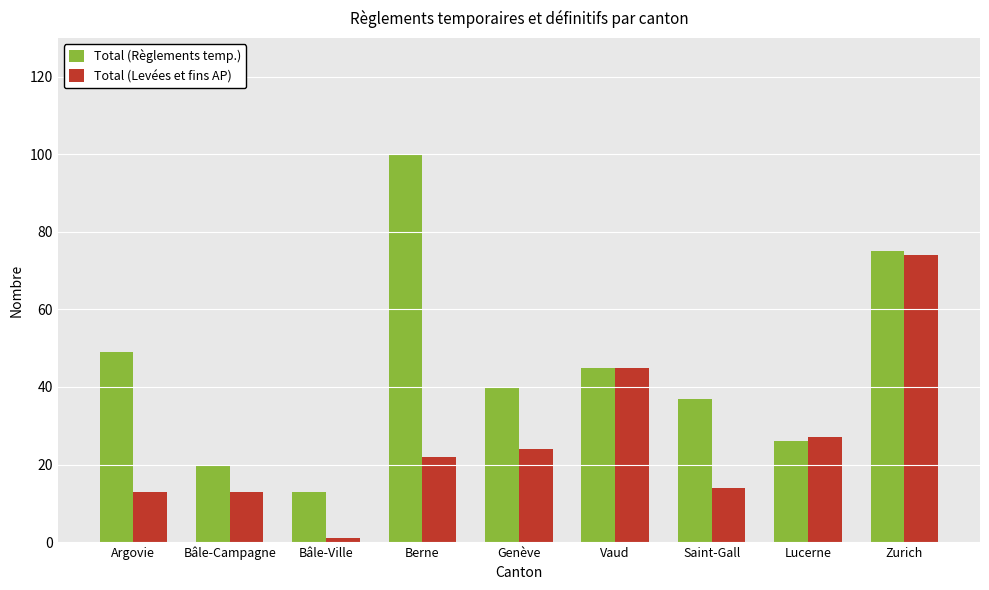

The Total (Règlements temp.) series shows 59 at Saint-Gall. True or false?

False